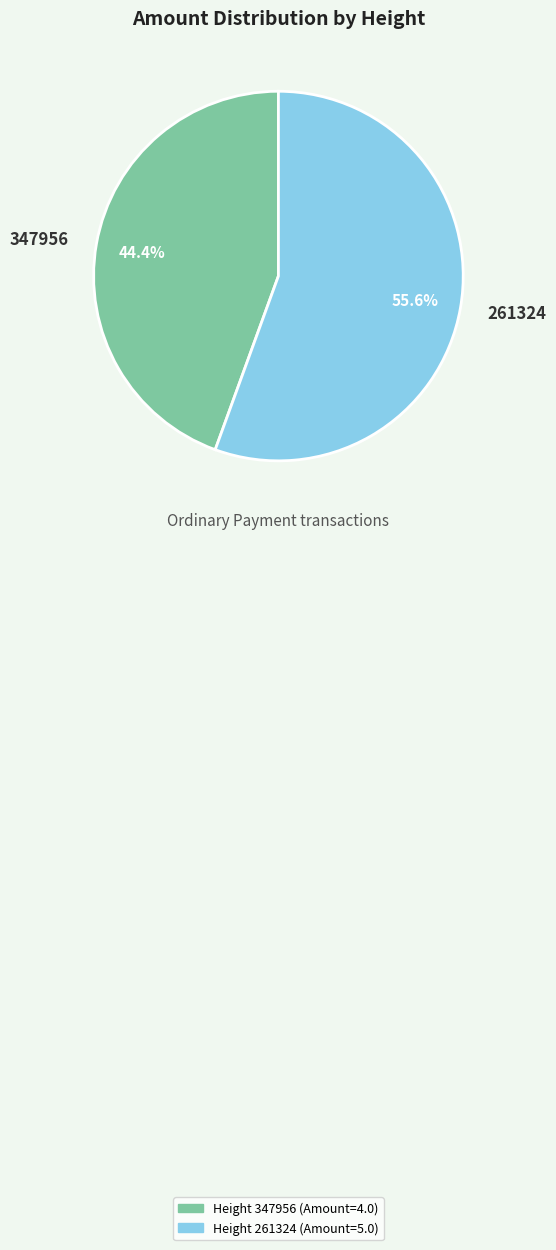

To the nearest percent, what portion does 347956 represent?

44%